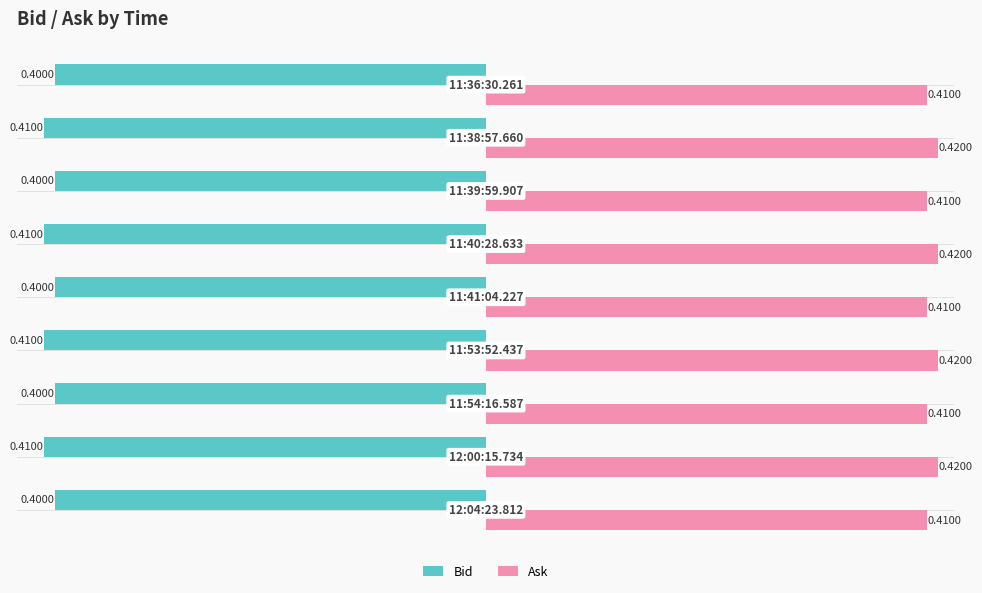

At how many categories does at least one series exceed 0?

9